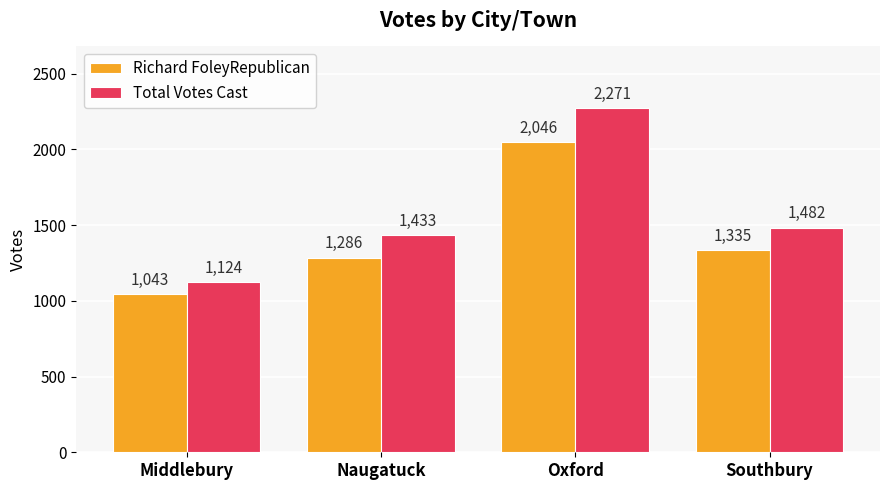

How many data points in Total Votes Cast are less than 1482?

2